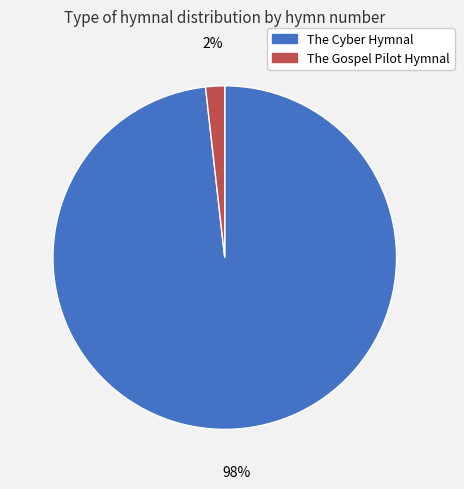

To the nearest percent, what is the average slice percentage?

50%